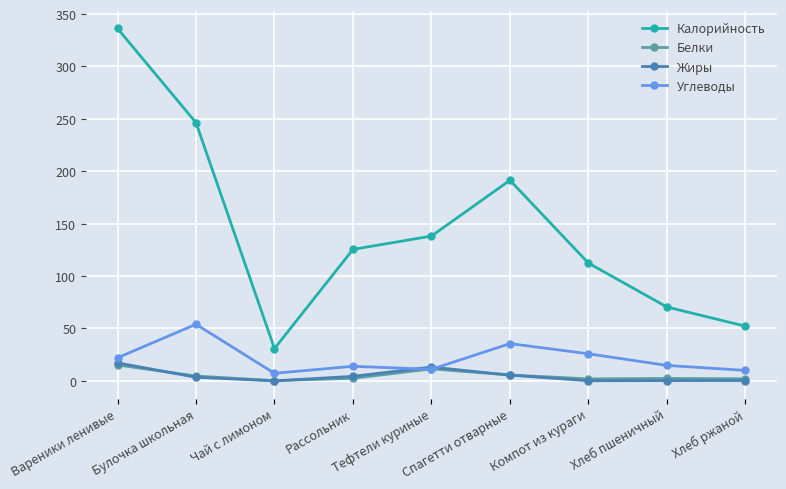

What is the label of the 8th point from the left?

Хлеб пшеничный